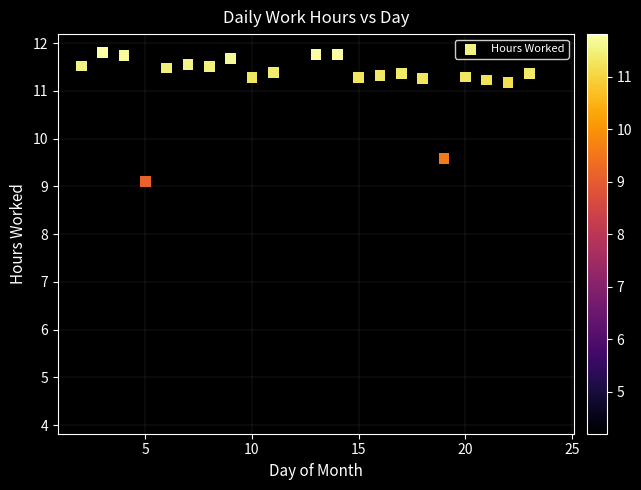

What is the range of Y values (max minus min)?

7.6